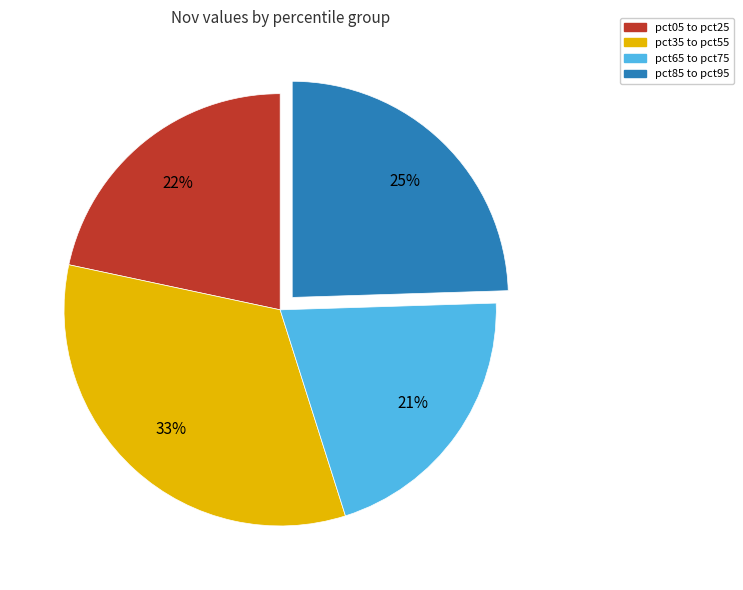

Count the number of slices in the pie.

4